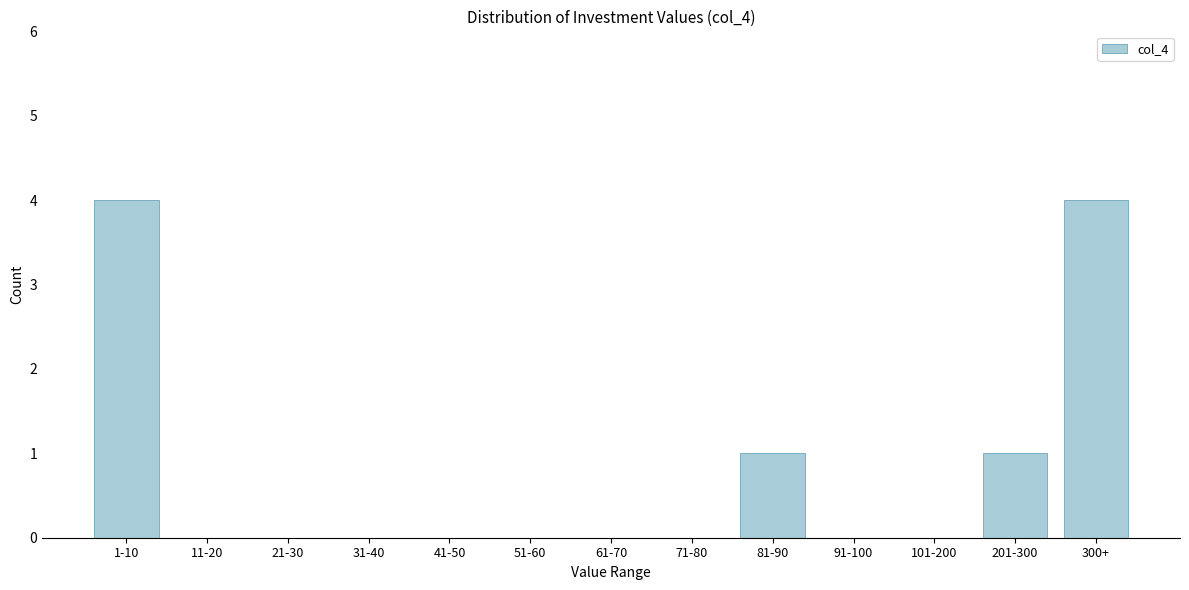

Reading right to left, transcribe all the data shown in this chart.

300+=4	201-300=1	101-200=0	91-100=0	81-90=1	71-80=0	61-70=0	51-60=0	41-50=0	31-40=0	21-30=0	11-20=0	1-10=4